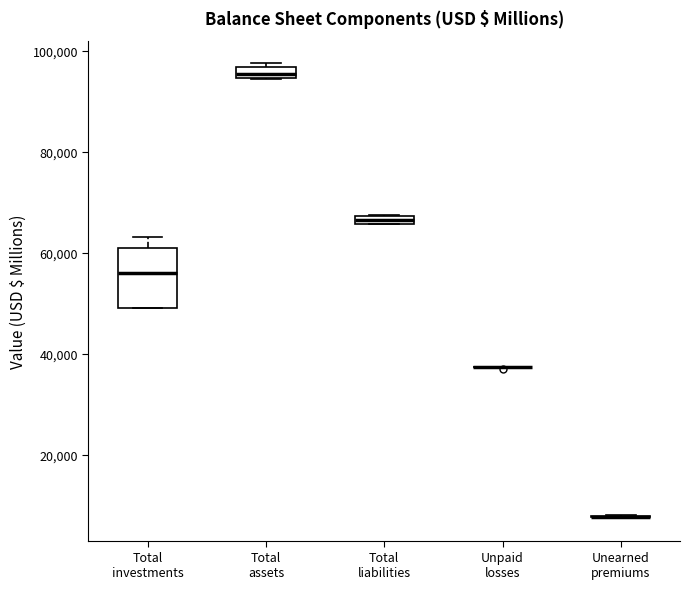

Where is the upper edge of the box for Total investments on the y-axis? The values are not printed on the chart, so give them approximately, as read against the axis.

60000